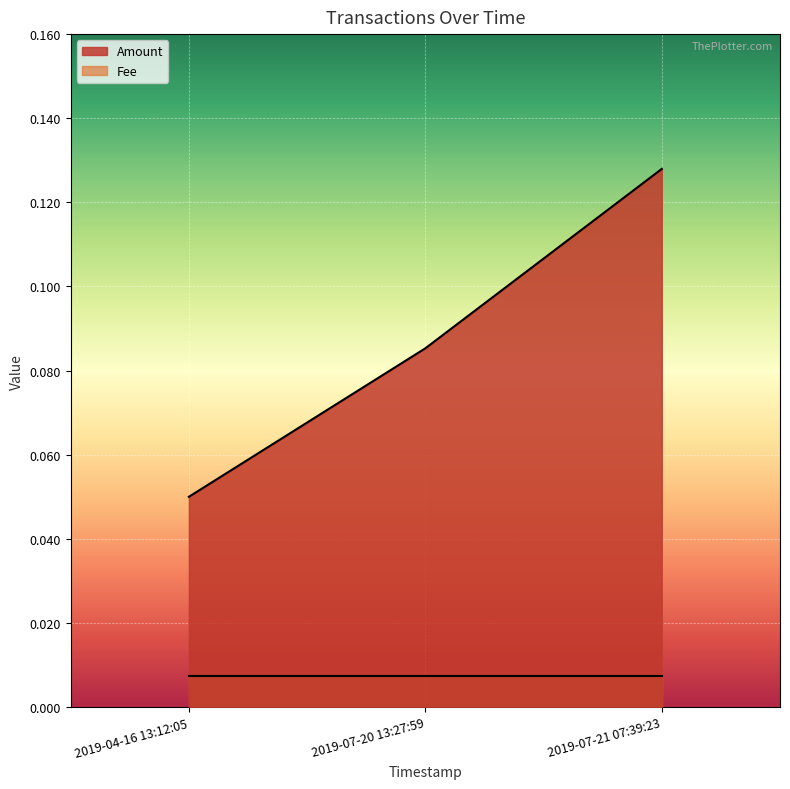

What position from the right is 2019-04-16 13:12:05?

3